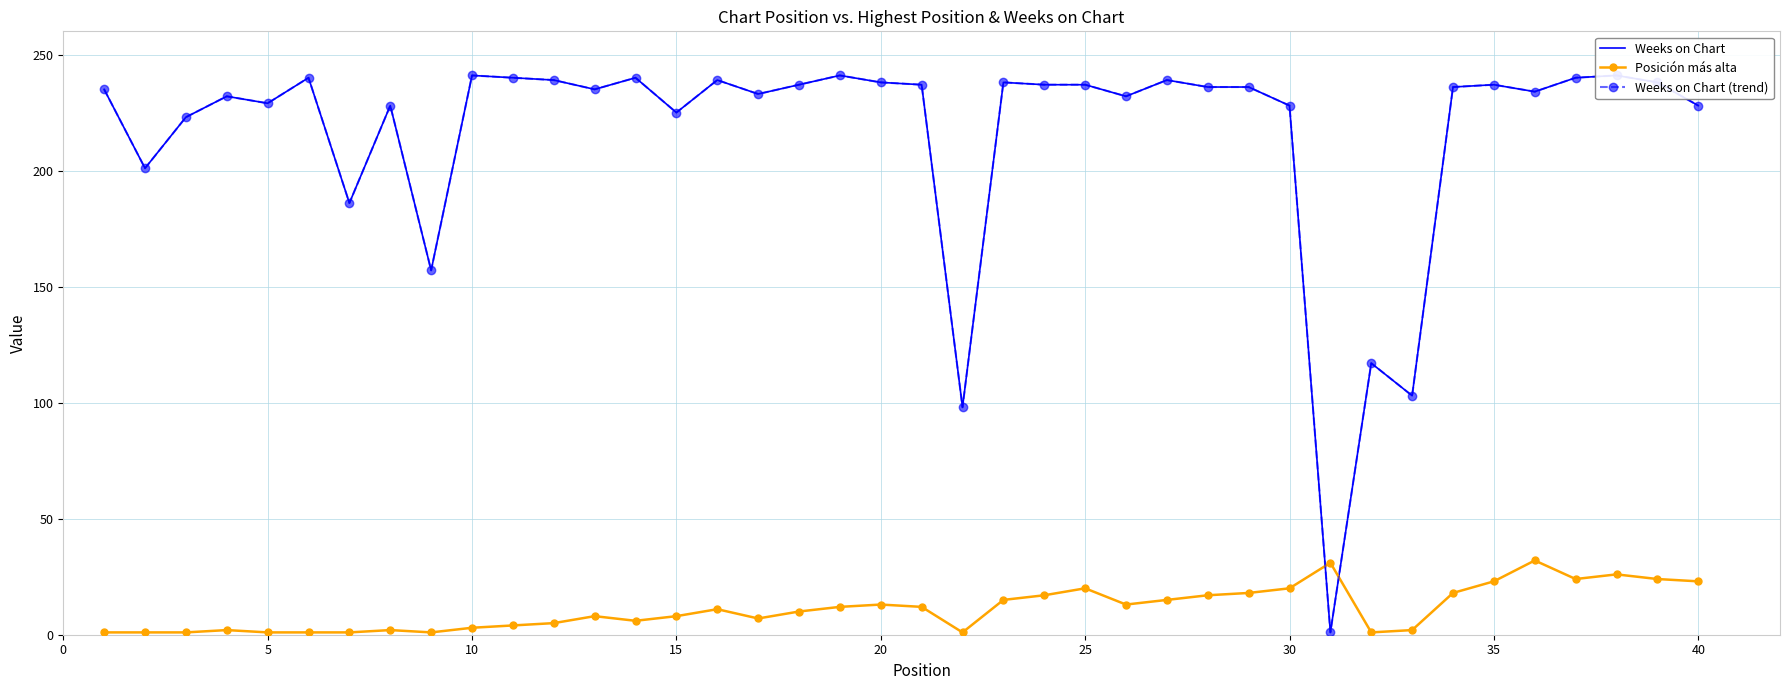

What is the average value of the Weeks on Chart (trend) series?

216